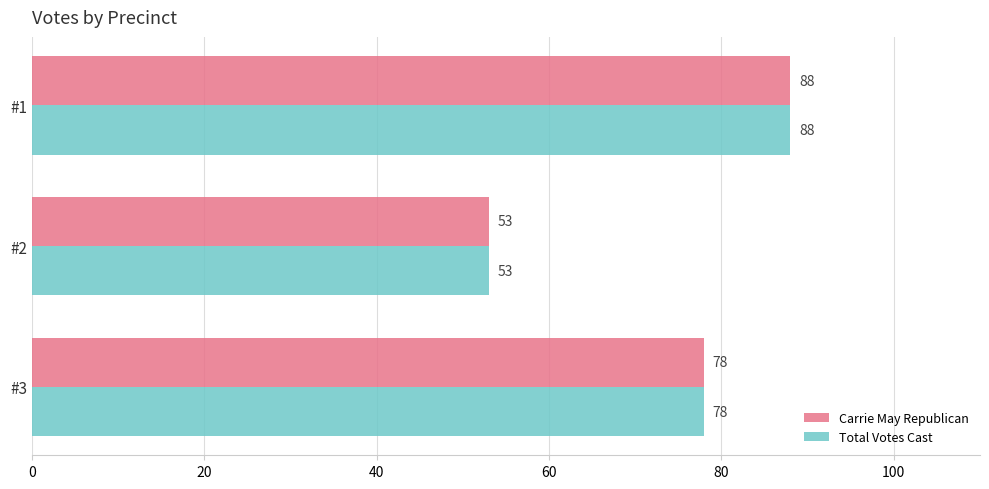

What is the average value of the Total Votes Cast series?

73